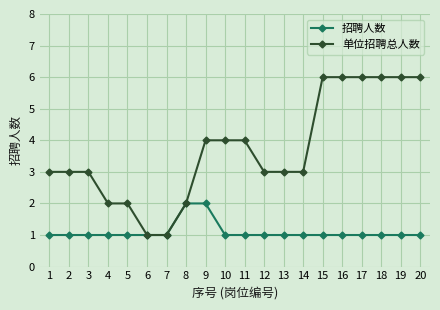

What is the highest value of the 单位招聘总人数 series?

6